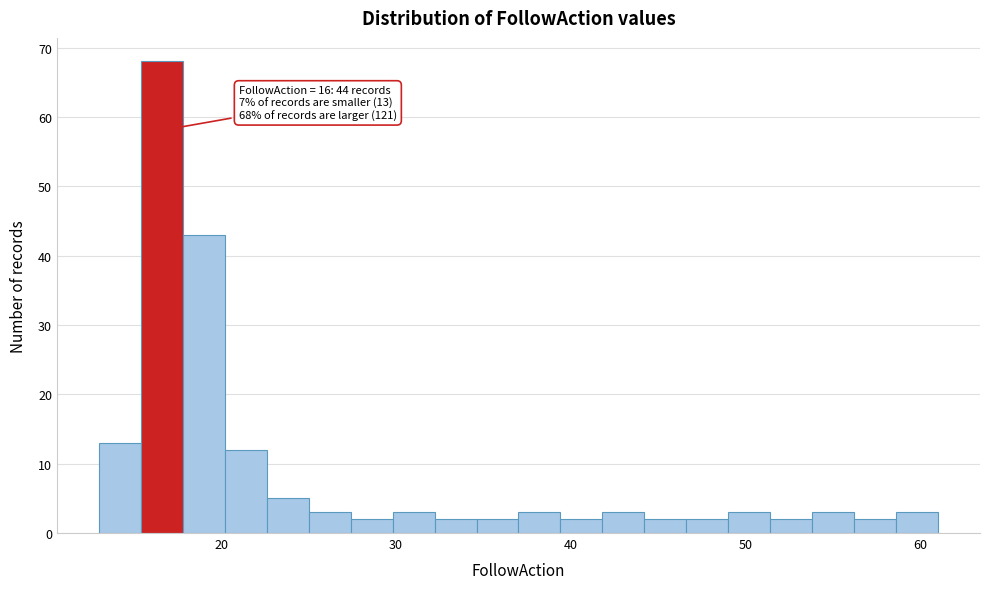

Read against the x-axis, roughly where is the centre of the tallest bar?

17